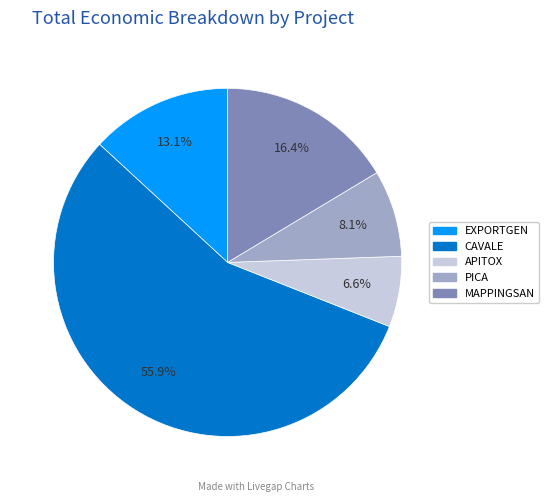

True or false: APITOX accounts for 7% of the total.

True